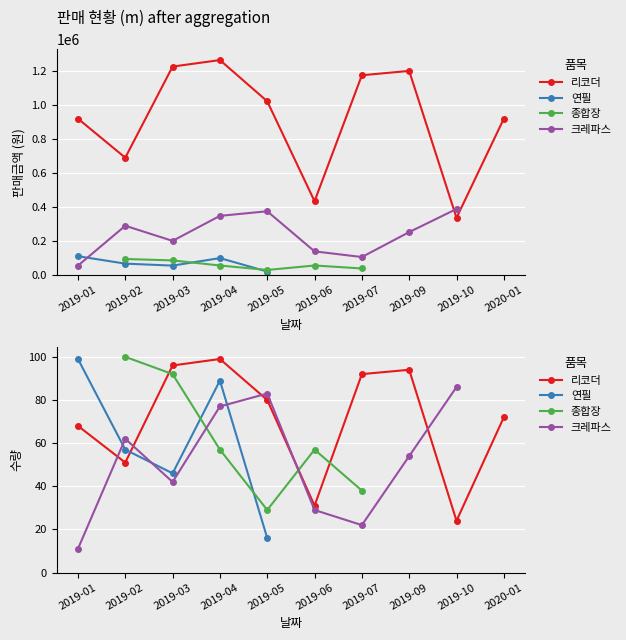

What are all the series names shown in the legend?

리코더, 연필, 종합장, 크레파스